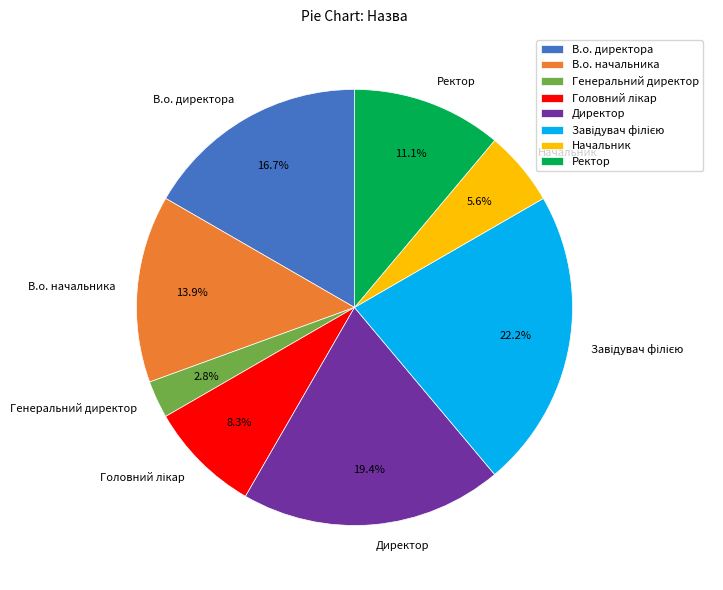

To the nearest percent, what is the difference between the largest and smallest slice percentages?

19%